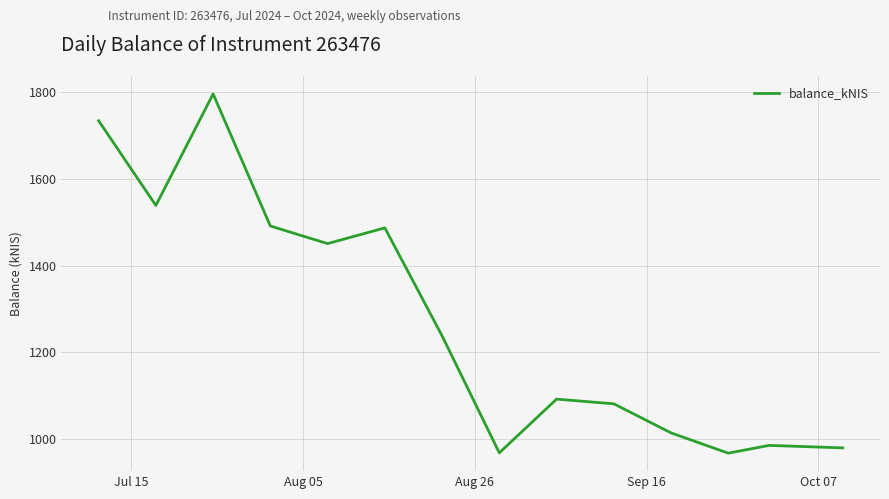

What is the smallest value displayed?

967.6